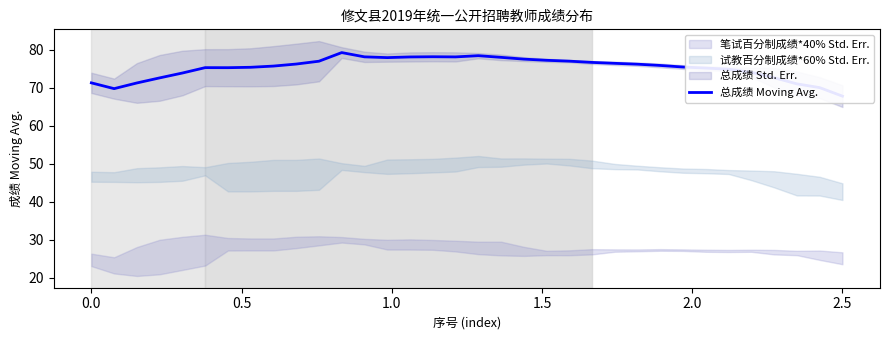

What is the greatest value displayed?

79.2